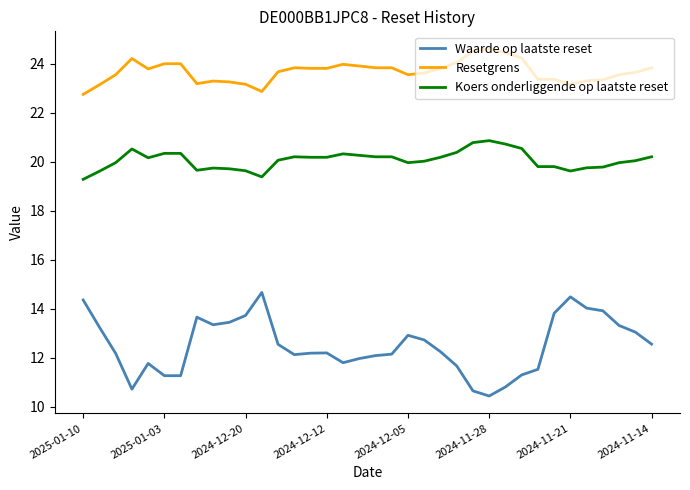

Does the chart display data point markers on the line(s)?

No